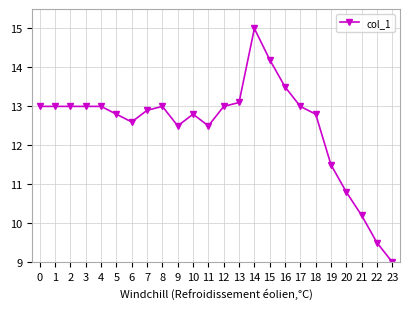

The value at 14 is 4.8. True or false?

False